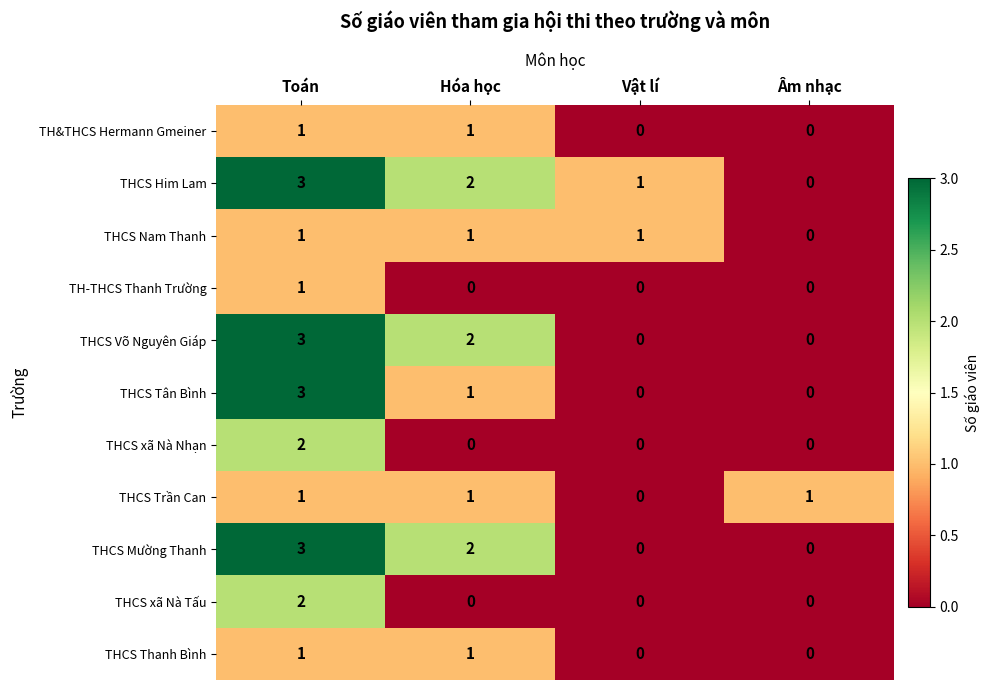

The THCS Him Lam series shows 3 at Hóa học. True or false?

False